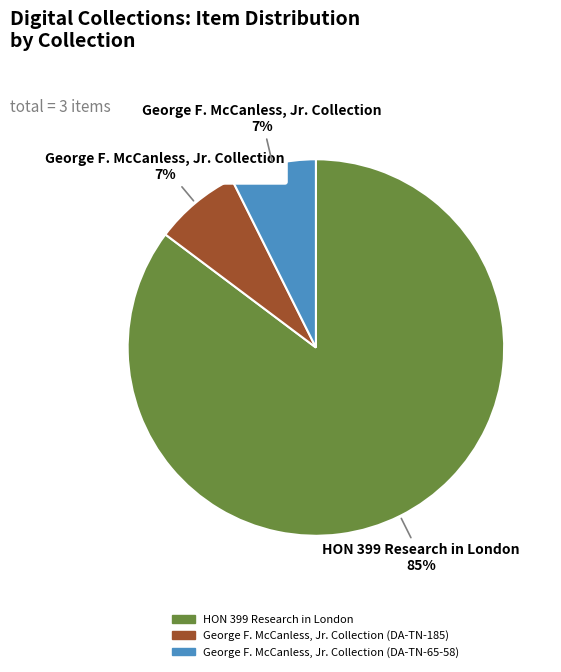

To the nearest percent, what is the average slice percentage?

33%